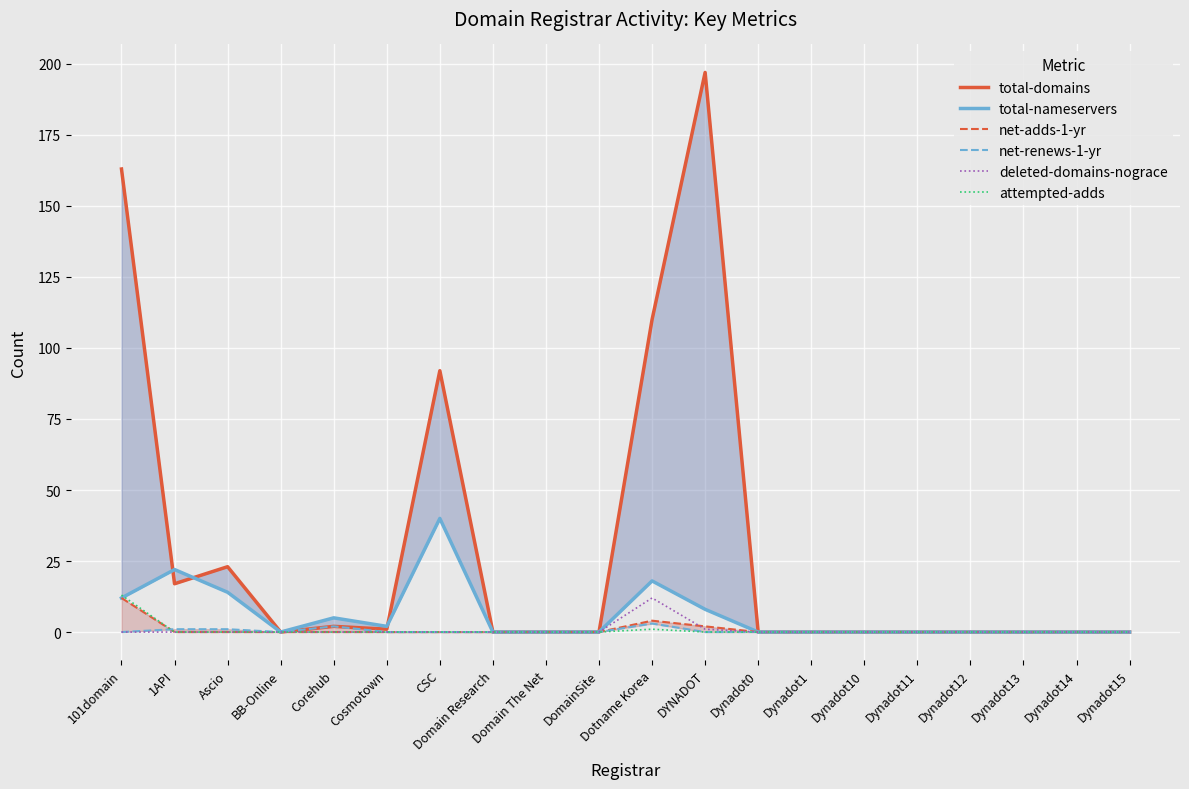

The value of total-domains at Dynadot0 is 0. True or false?

True